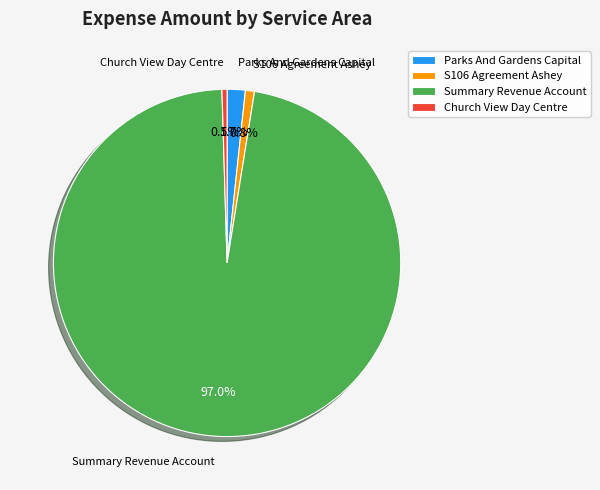

How many slices are in this pie chart?

4